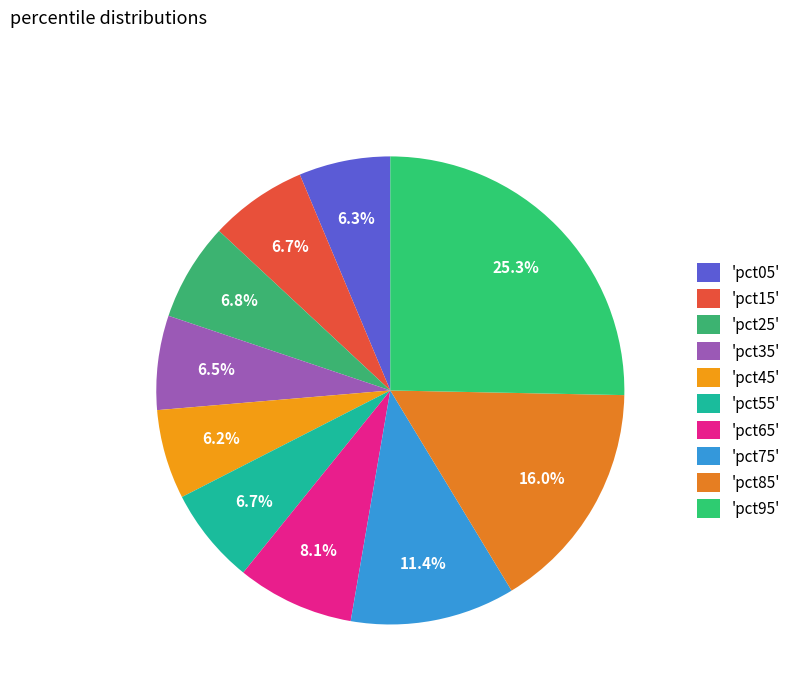

Is there a majority slice in this chart?

No